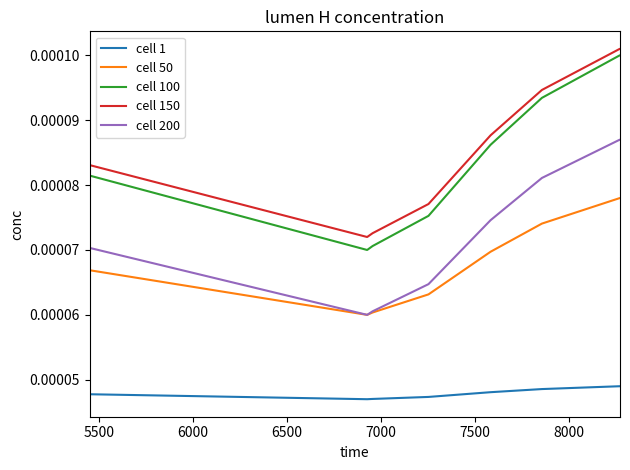

True or false: cell 200 and cell 150 cross at least once.

False